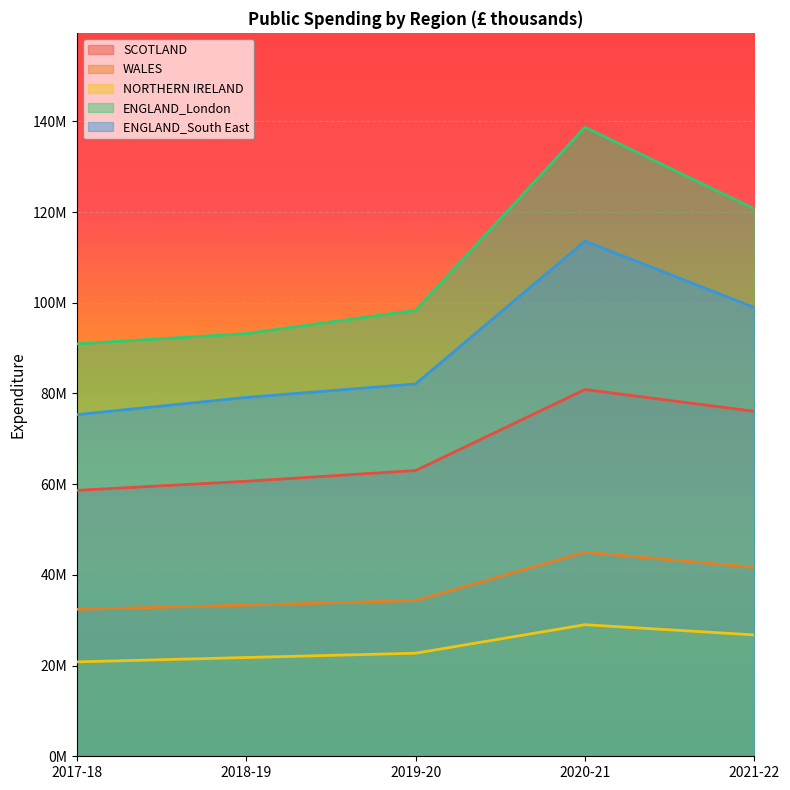

What is the difference between the highest and lowest values at 2021-22?

93962169